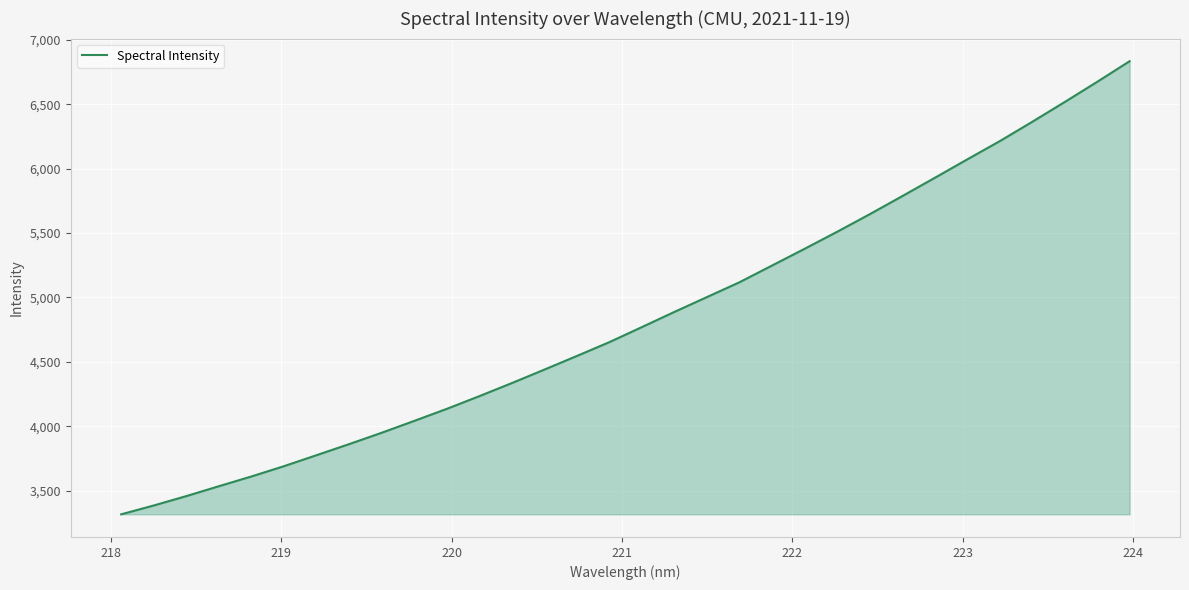

What is the difference between the maximum and minimum values?

3517.5